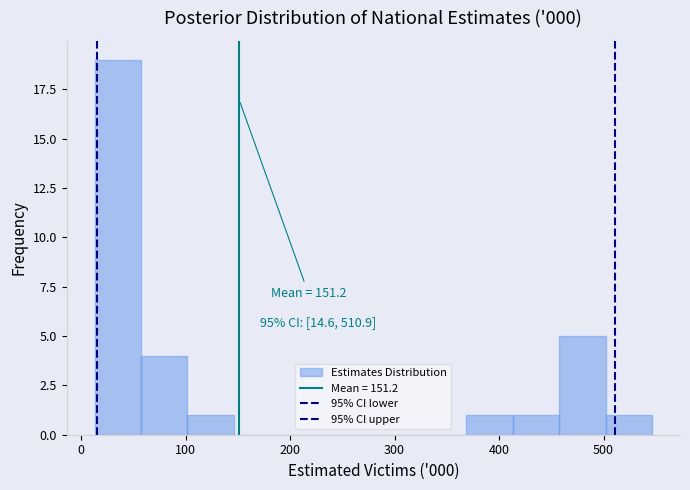

Which range on the x-axis has the tallest bar?

10 to 60